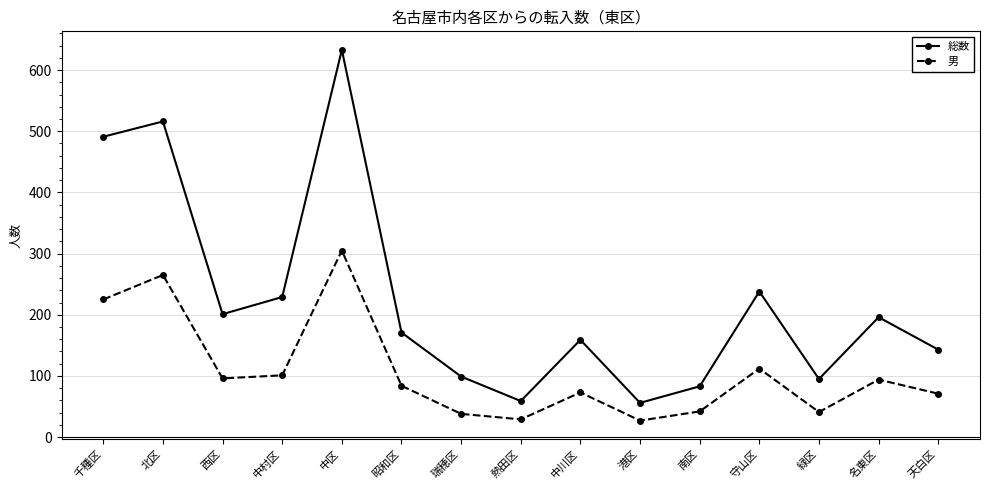

True or false: 男 and 総数 cross at least once.

False